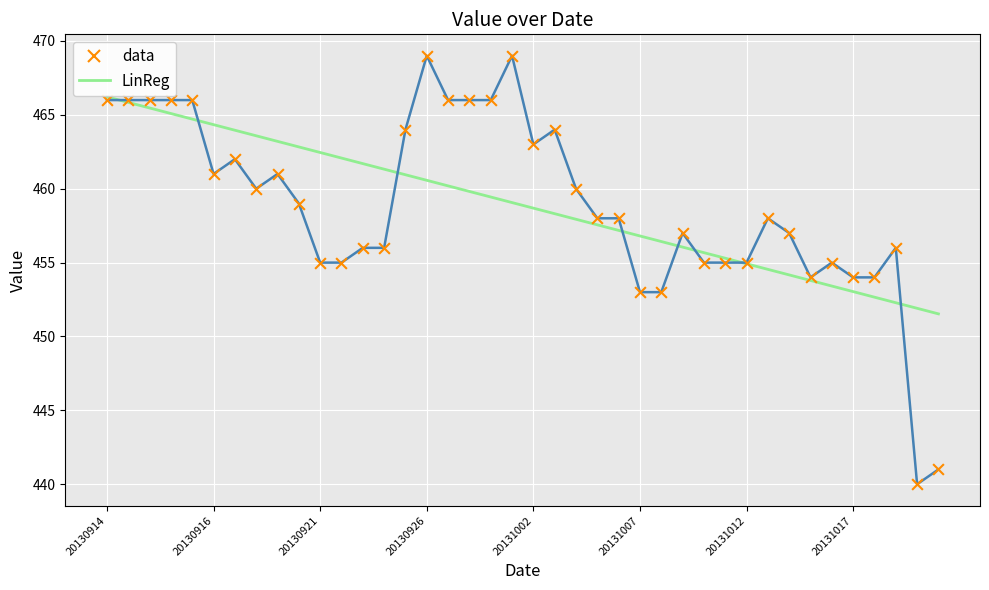

What are all the series names shown in the legend?

data, LinReg